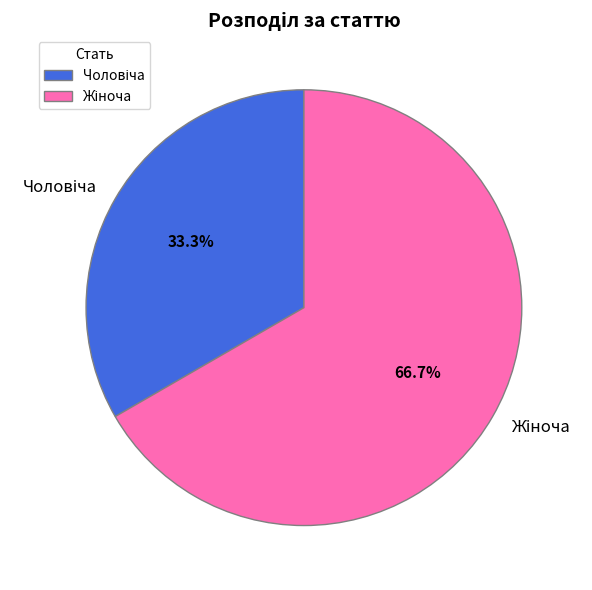

To the nearest percent, what percentage of the pie is Жіноча?

67%